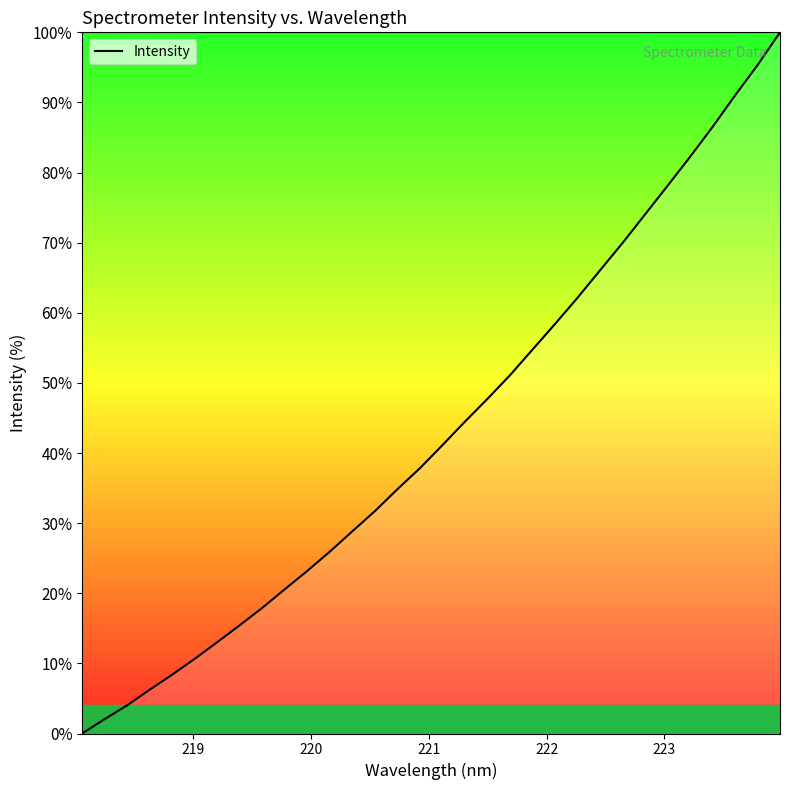

What is the maximum value shown in the chart?

100.0